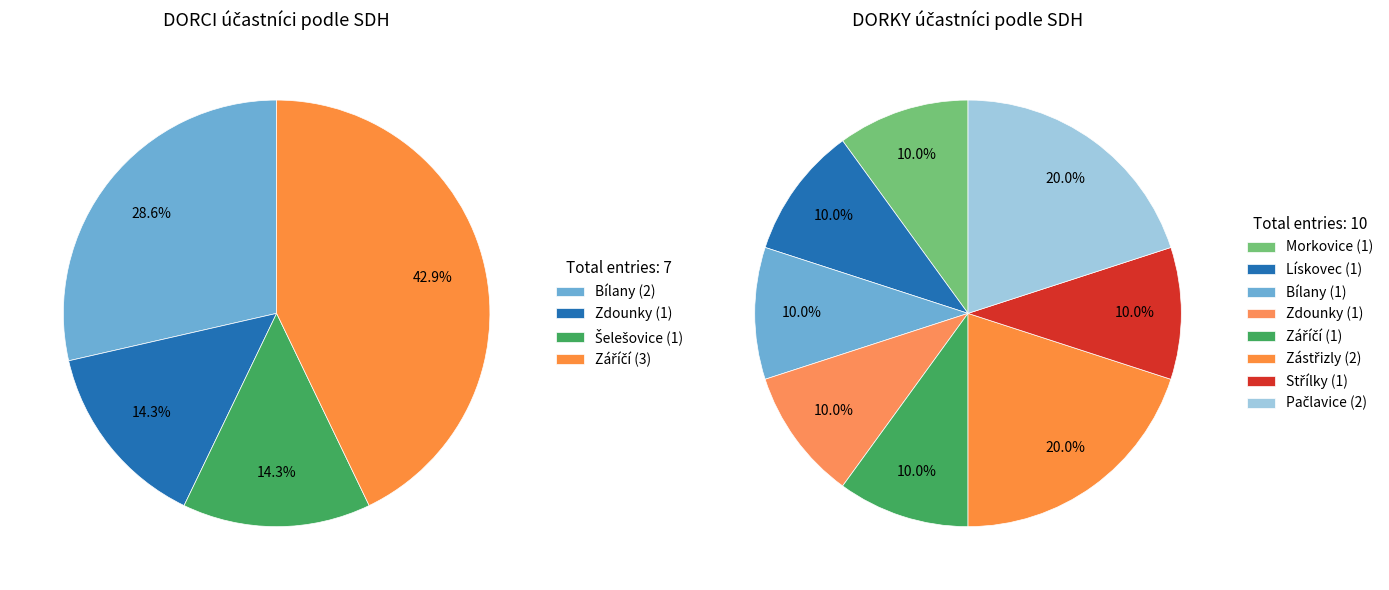

Rank the categories by value from lowest to highest.

Šelešovice, Morkovice, Lískovec, Střílky, Zdounky, Zástřizly, Pačlavice, Bílany, Záříčí